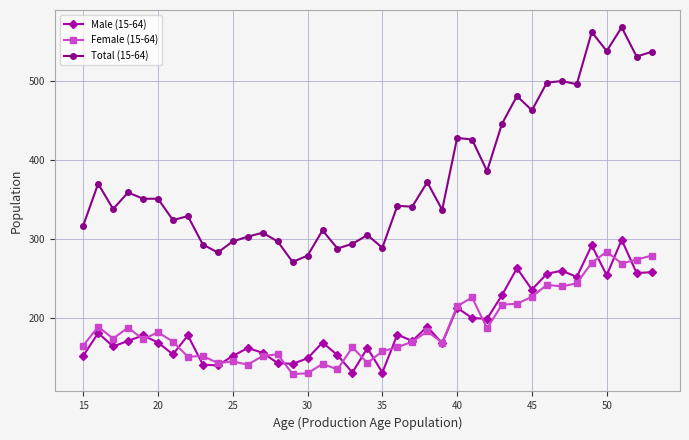

At how many categories does at least one series exceed 407?

13